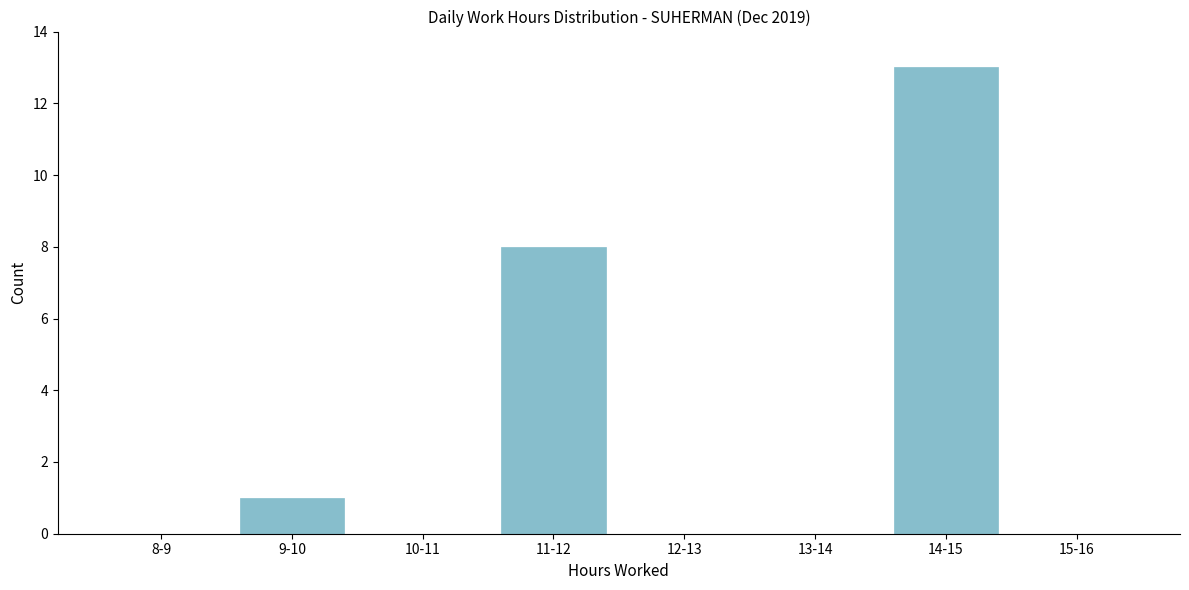

Reading right to left, extract all data points from this chart.

15-16=0	14-15=13	13-14=0	12-13=0	11-12=8	10-11=0	9-10=1	8-9=0